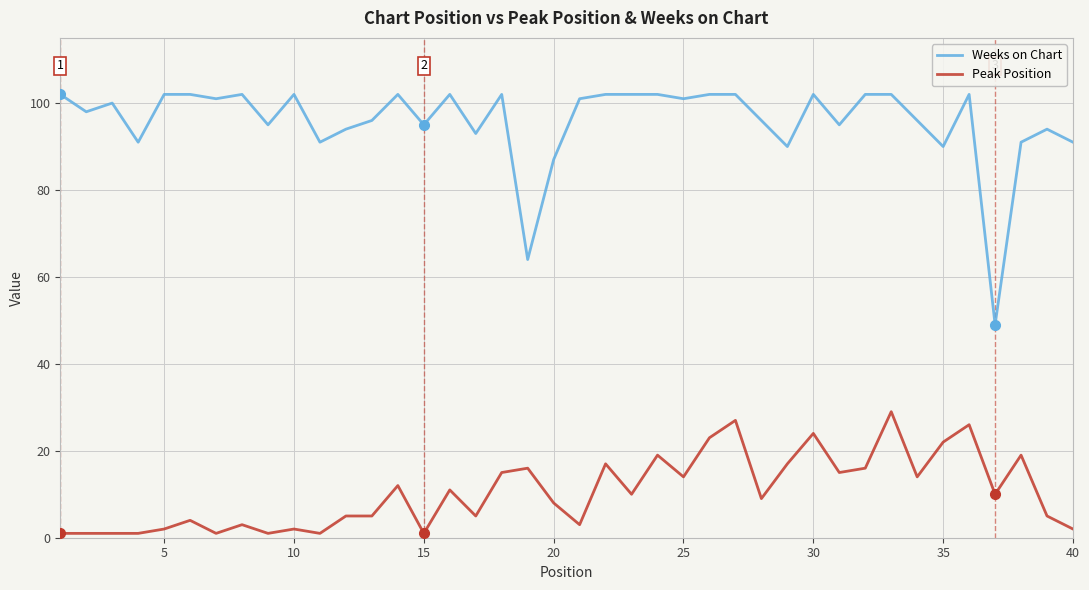

What are all the series names shown in the legend?

Weeks on Chart, Peak Position